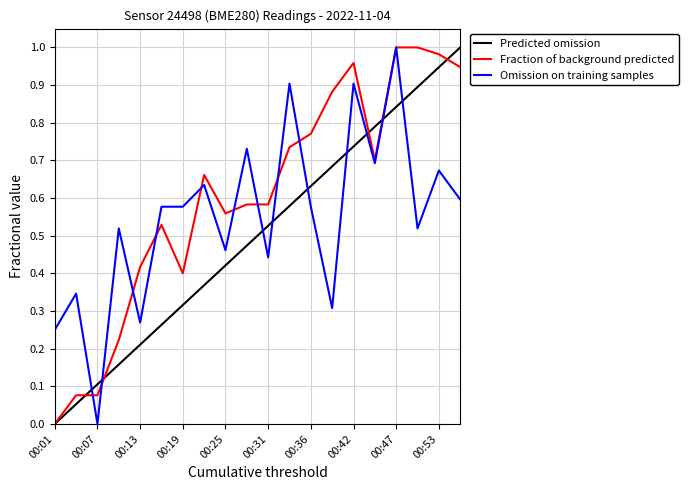

What is the difference between the humidity values at 00:45 and 00:39?

0.4